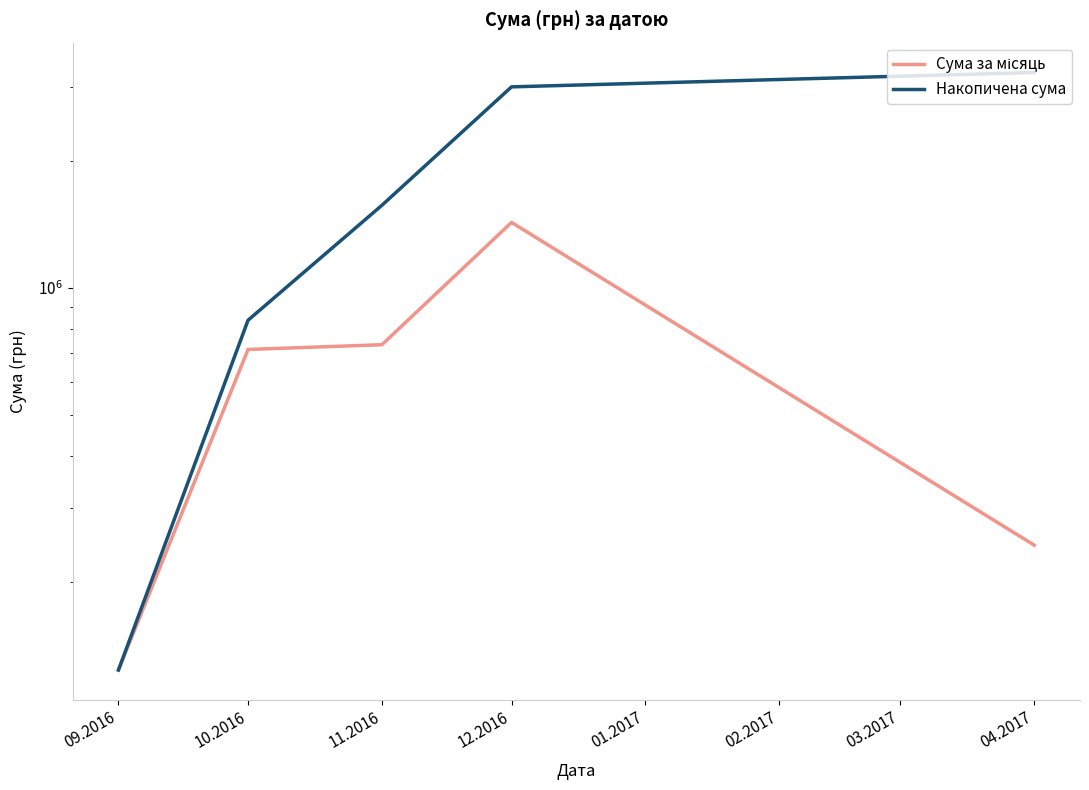

What are all the series names shown in the legend?

Сума за місяць, Накопичена сума